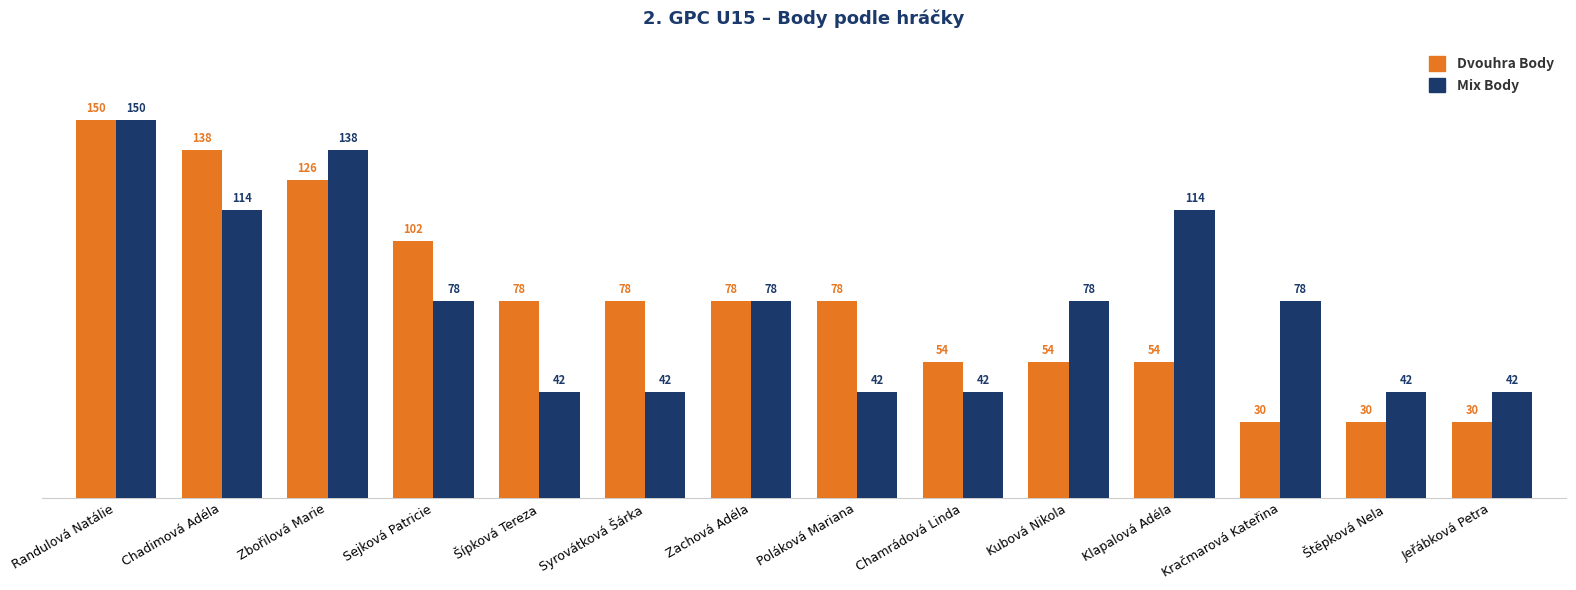

Reading left to right, extract all data points from this chart.

Dvouhra Body: 150	138	126	102	78	78	78	78	54	54	54	30	30	30
Mix Body: 150	114	138	78	42	42	78	42	42	78	114	78	42	42